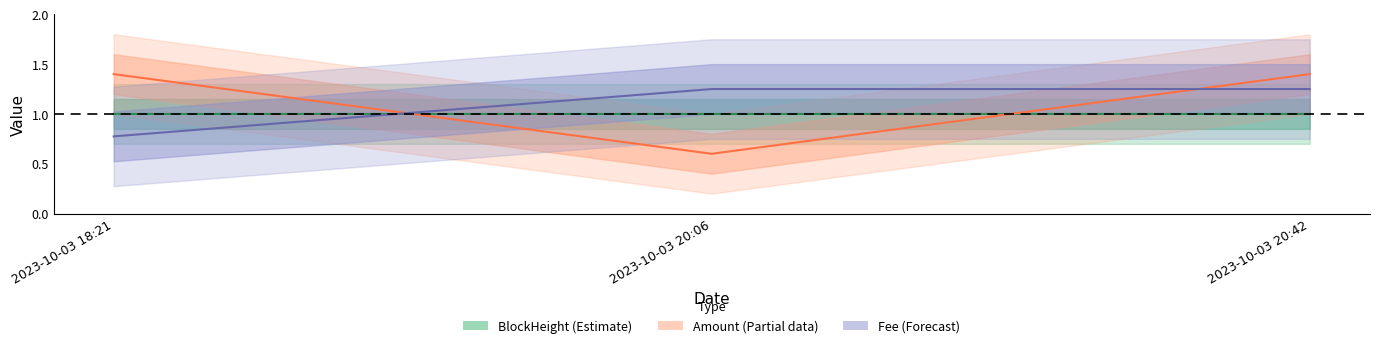

How many series are shown in this chart?

3